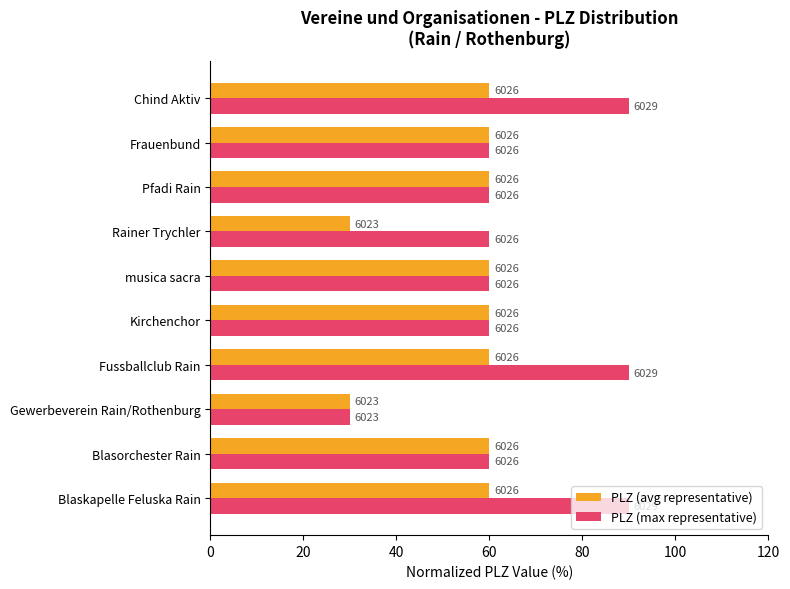

What are all the series names shown in the legend?

PLZ (avg representative), PLZ (max representative)